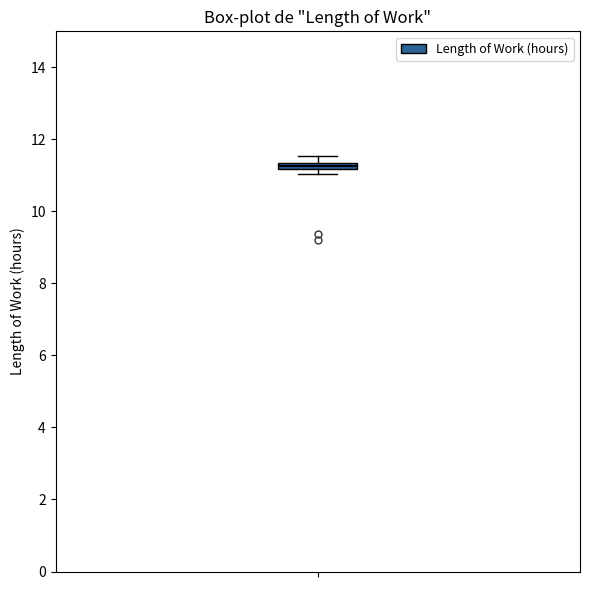

Where is the upper edge of the box on the y-axis? The values are not printed on the chart, so give them approximately, as read against the axis.

11.4